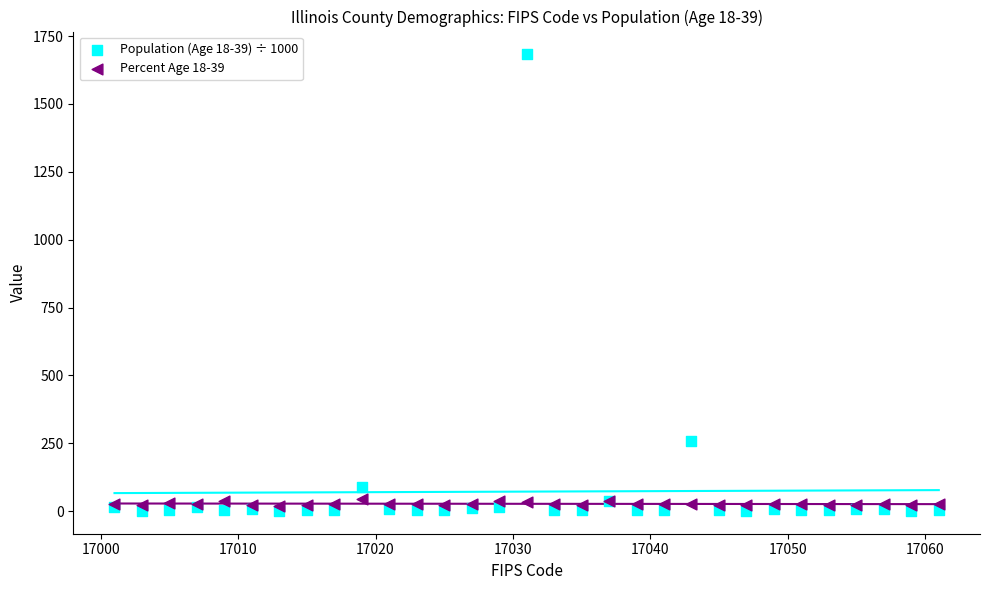

Which series contains the lowest Y value?

Population (Age 18-39) ÷ 1000